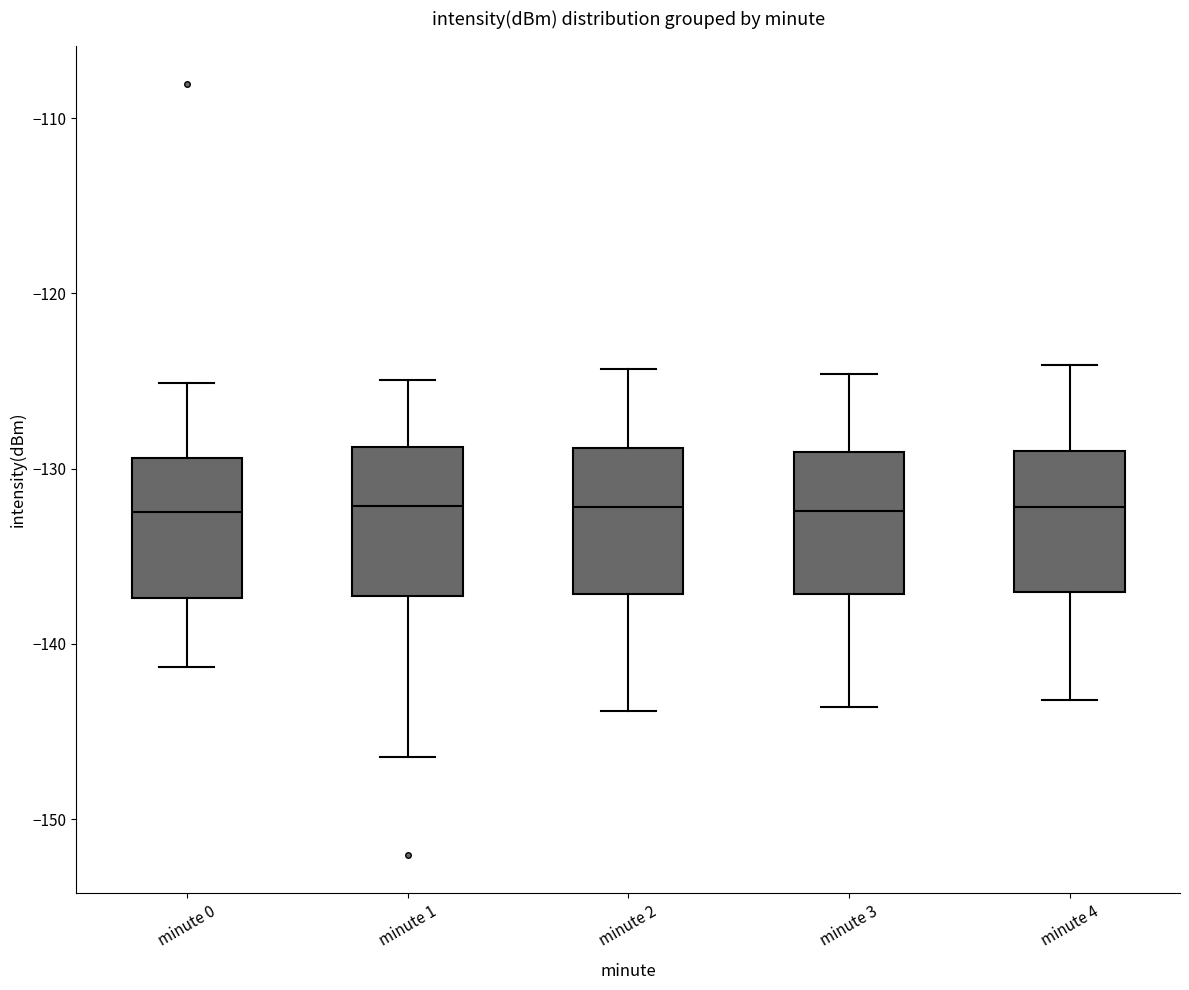

Where does the upper whisker of the box for minute 4 end on the y-axis? The values are not printed on the chart, so give them approximately, as read against the axis.

-124